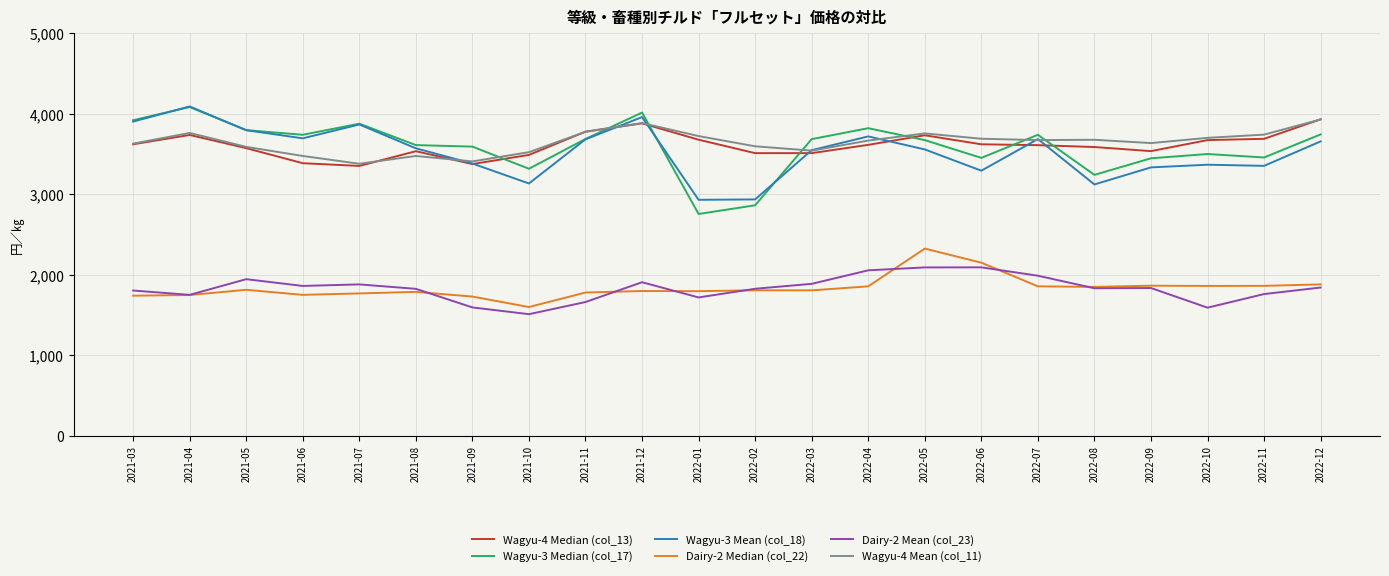

Which series has the widest spread of values?

Wagyu-3 Median (col_17)